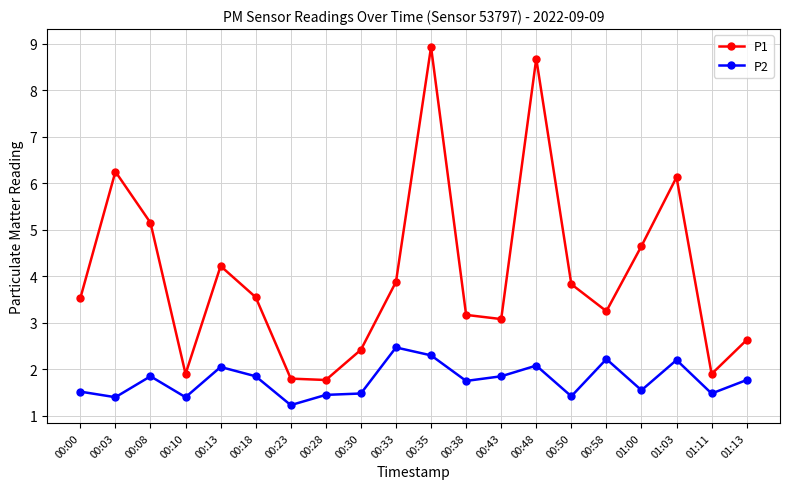

True or false: P1 and P2 cross at least once.

False